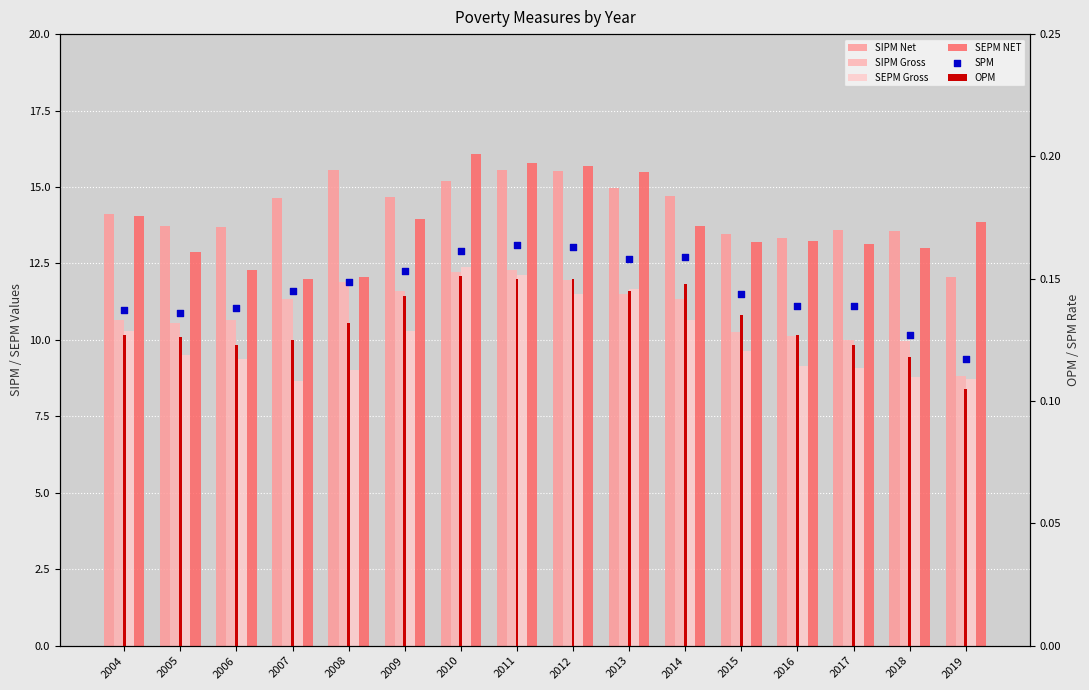

What are all the series names shown in the legend?

SIPM Net, SIPM Gross, SEPM Gross, SEPM NET, OPM, SPM